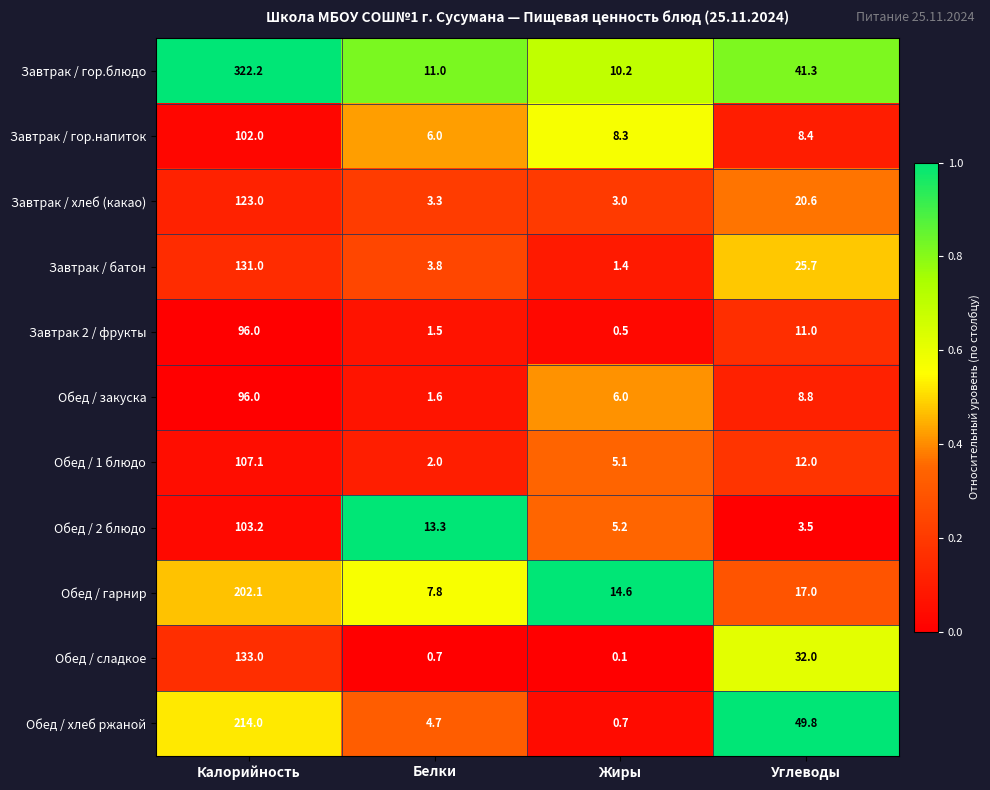

What is the greatest value displayed?

322.2